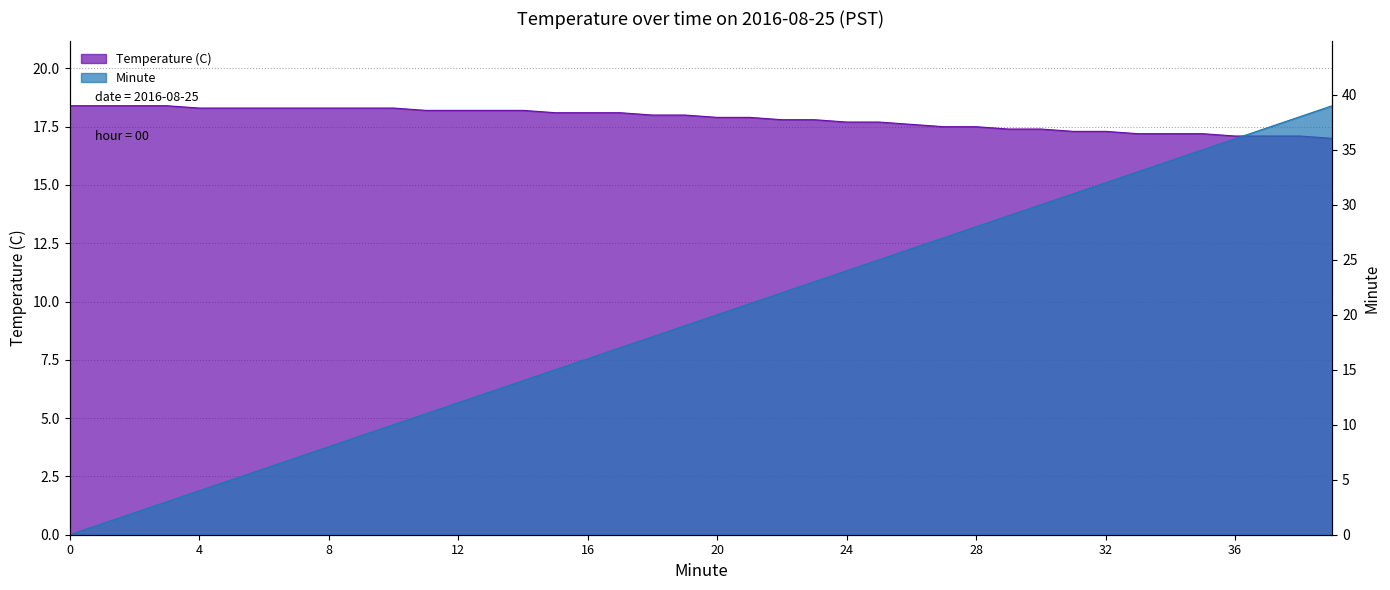

Count the number of categories in the chart.

40